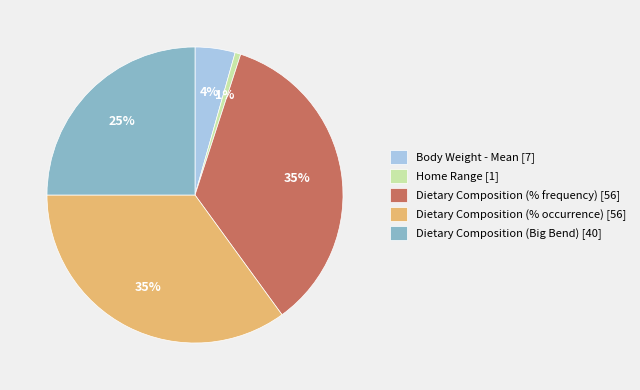

To the nearest percent, what portion does Dietary Composition (% frequency) [56] represent?

35%